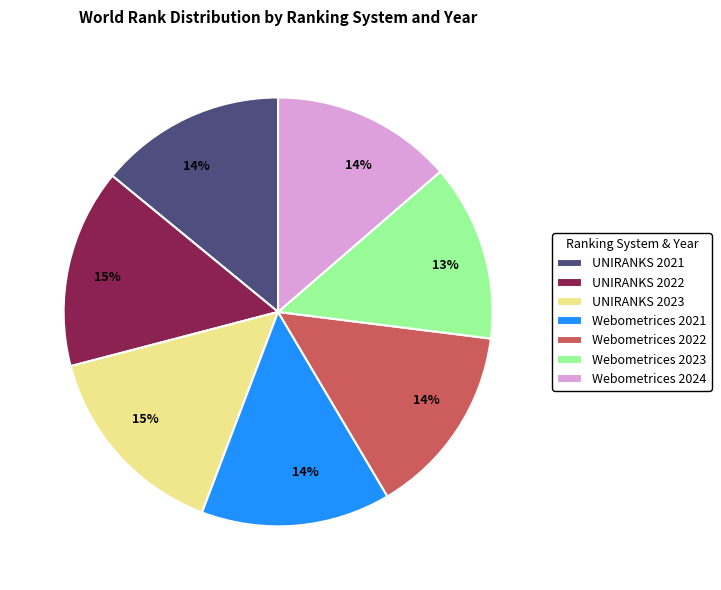

Approximately how many times larger is the value at Webometrices 2023 compared to UNIRANKS 2022?

0.9